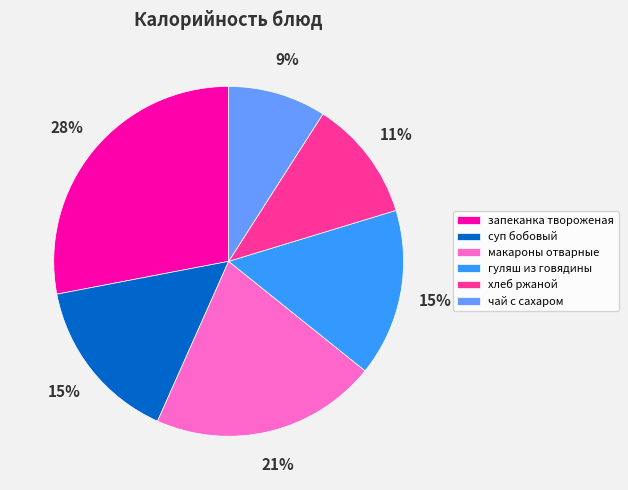

What percentage is the гуляш из говядины slice, to the nearest percent?

15%